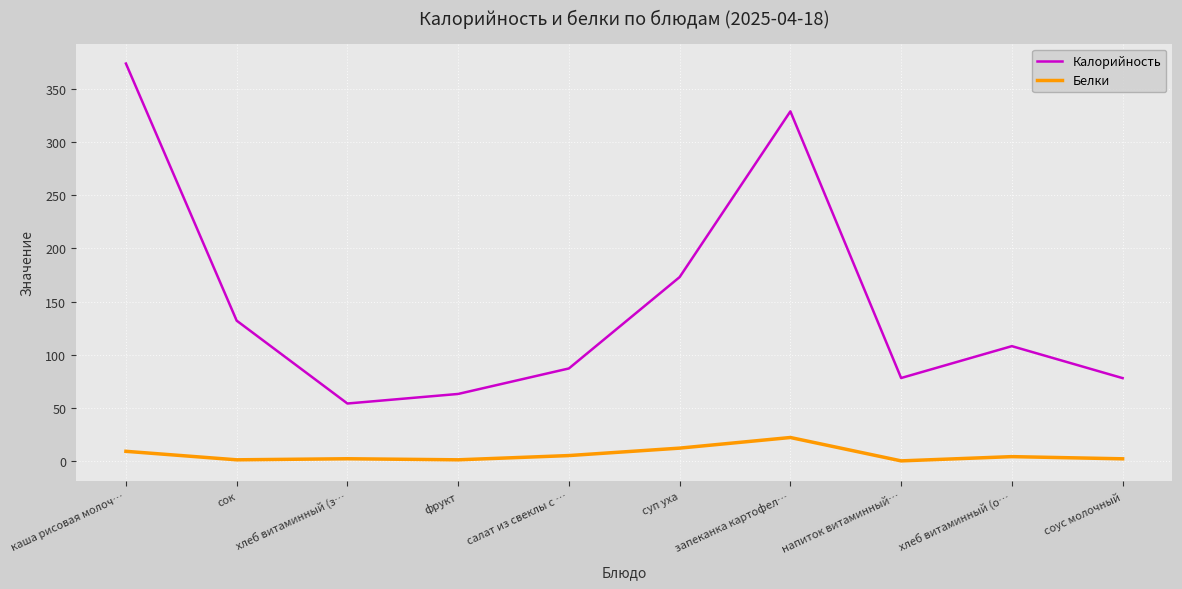

In Белки, how many points are higher than both neighbors (excluding endpoints)?

3